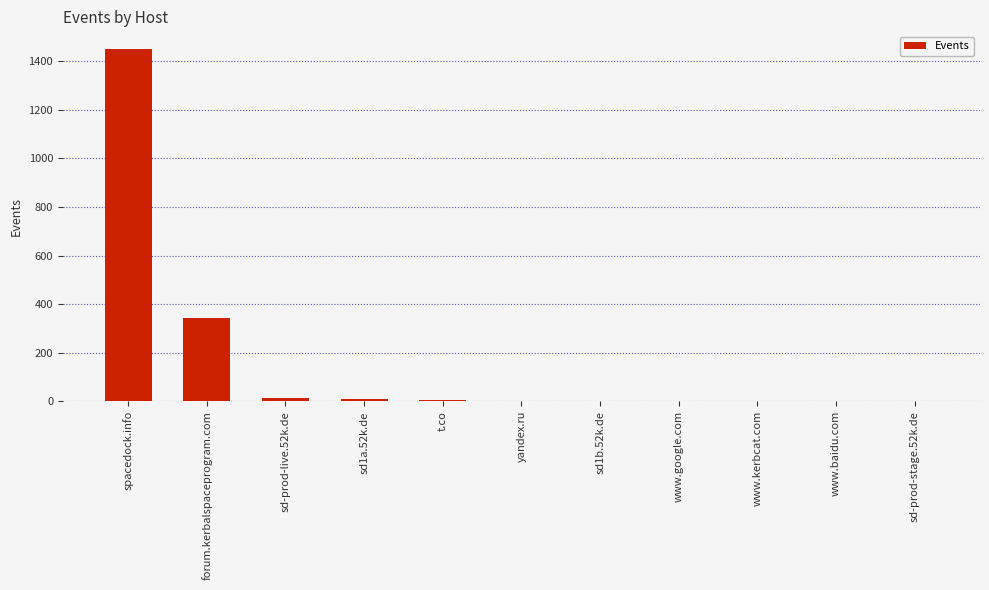

Does the chart contain stacked bars?

No